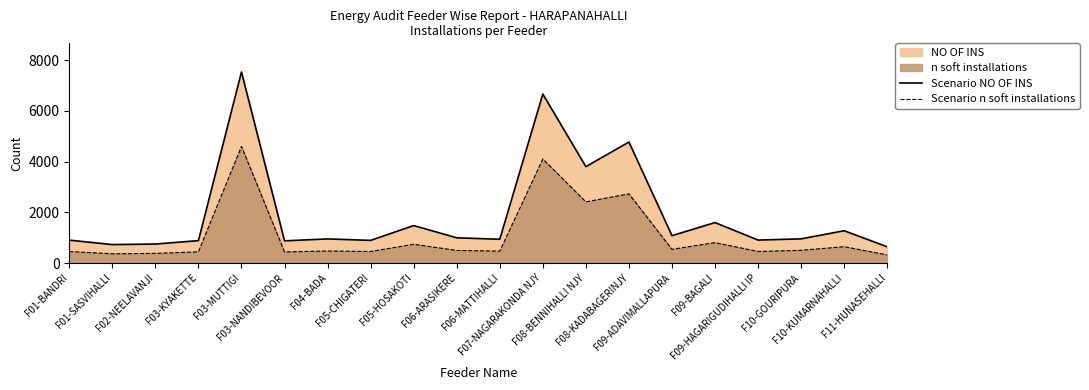

What is the average value of the Scenario NO OF INS series?

1930